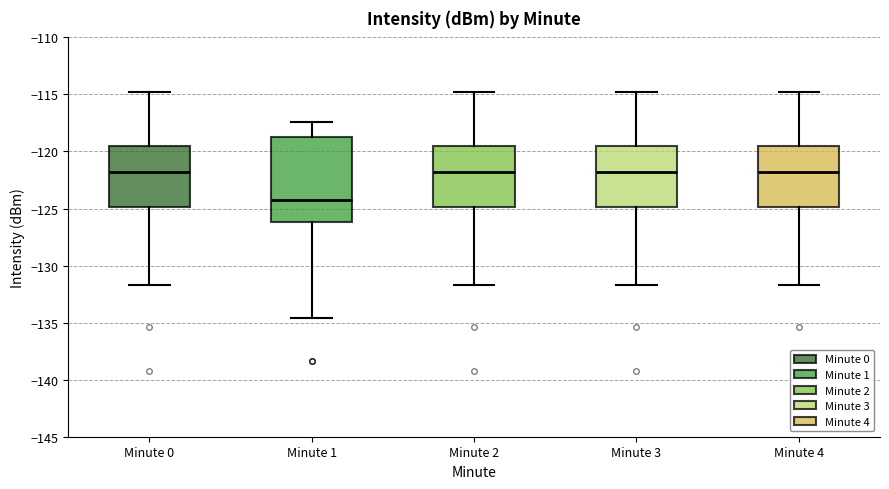

Where does the upper whisker of the box for Minute 2 end on the y-axis? The values are not printed on the chart, so give them approximately, as read against the axis.

-115.0